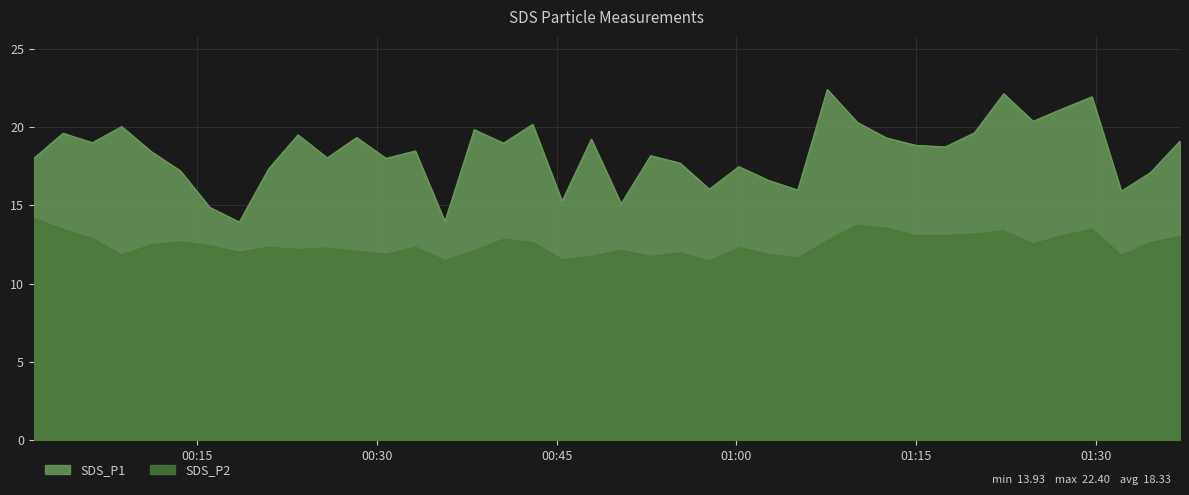

Rank the series by their average value, from lowest to highest.

SDS_P2, SDS_P1